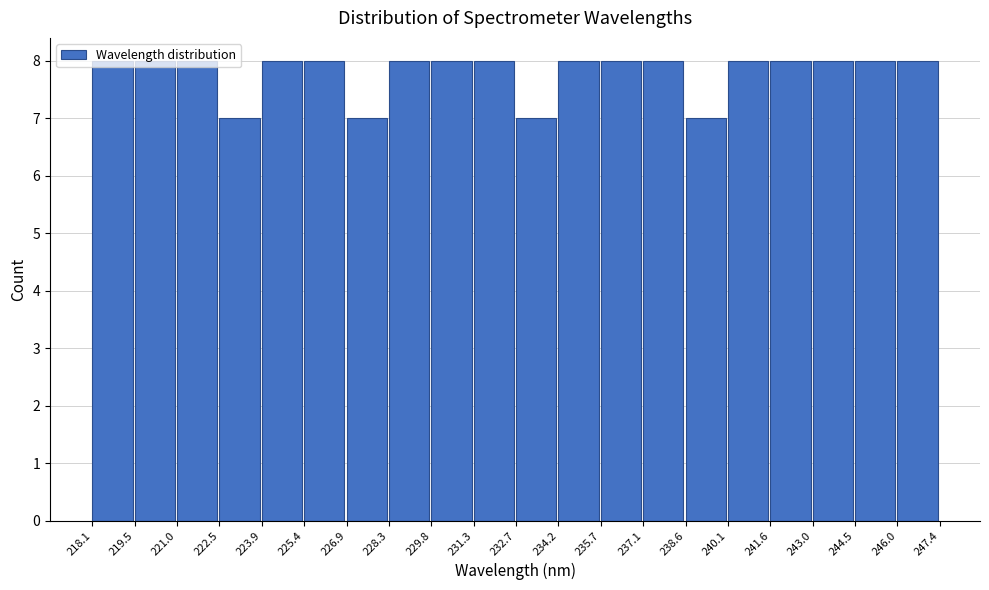

Reading left to right, list every bar in this chart as the range it spans on the x-axis followed by its height. The values are not printed on the chart, so give them approximately, as read against the axis.

218.1 to 219.5: 8
219.5 to 221.0: 8
221.0 to 222.5: 8
222.5 to 223.9: 7
223.9 to 225.4: 8
225.4 to 226.9: 8
226.9 to 228.3: 7
228.3 to 229.8: 8
229.8 to 231.3: 8
231.3 to 232.7: 8
232.7 to 234.2: 7
234.2 to 235.7: 8
235.7 to 237.1: 8
237.1 to 238.6: 8
238.6 to 240.1: 7
240.1 to 241.6: 8
241.6 to 243.0: 8
243.0 to 244.5: 8
244.5 to 246.0: 8
246.0 to 247.4: 8